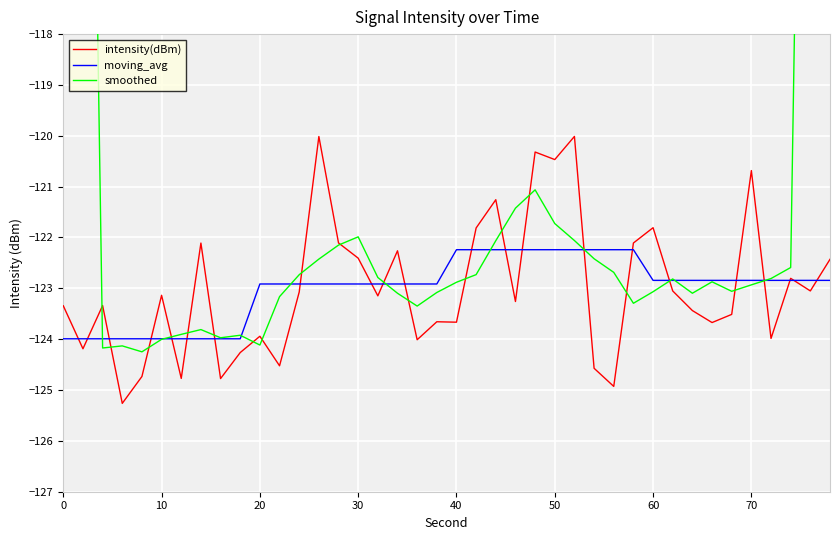

Is it true that intensity(dBm) equals -123.1 at 10?

True